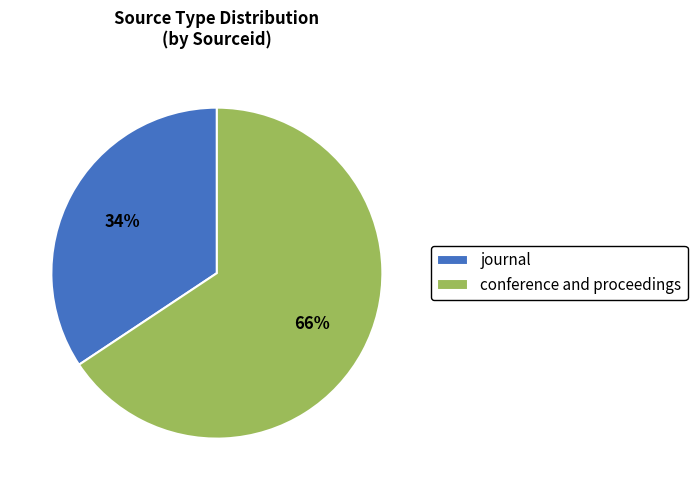

Which has a higher value, conference and proceedings or journal?

conference and proceedings